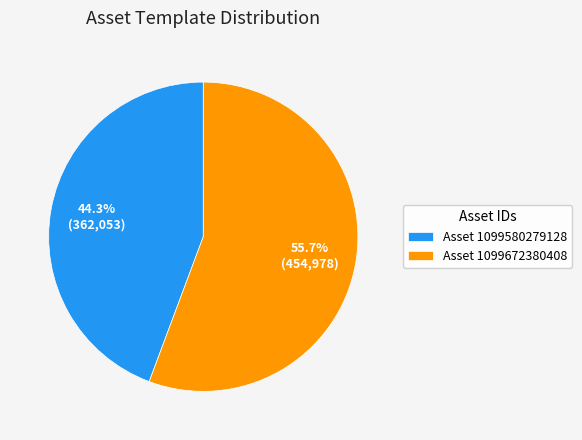

Rank the categories by value from lowest to highest.

Asset 1099580279128, Asset 1099672380408